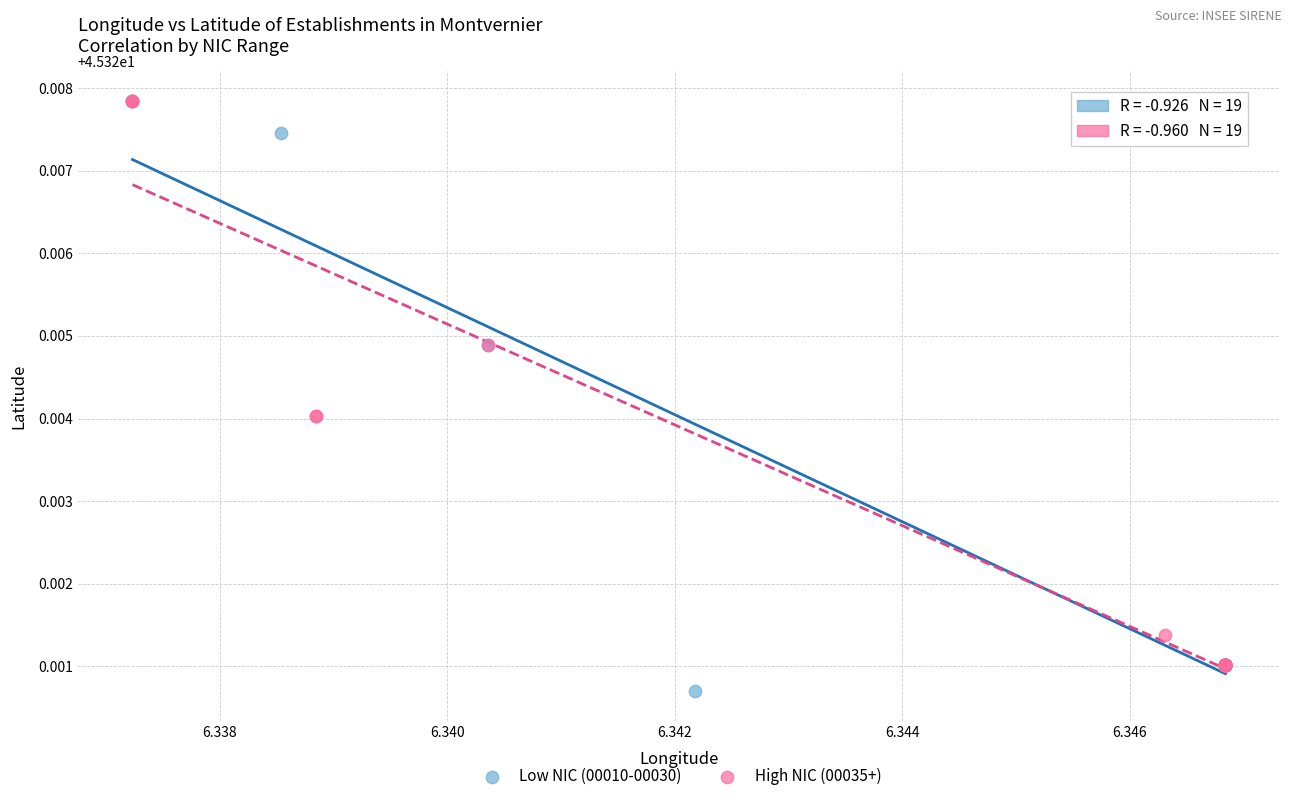

Which series reaches the minimum Y coordinate?

Low NIC (00010-00030)